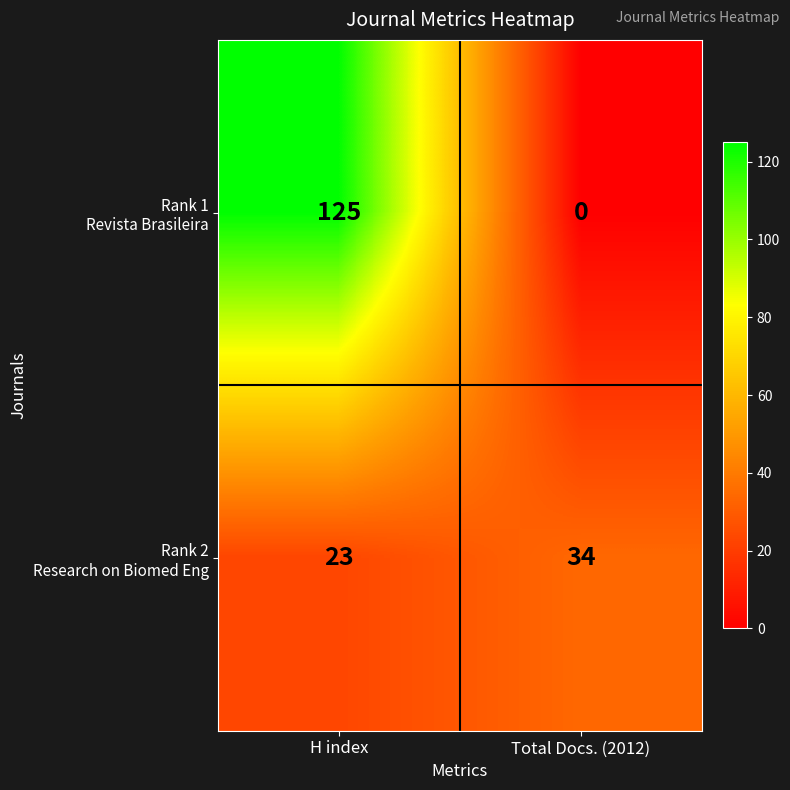

Which category has the lowest value across all series?

Total Docs. (2012)